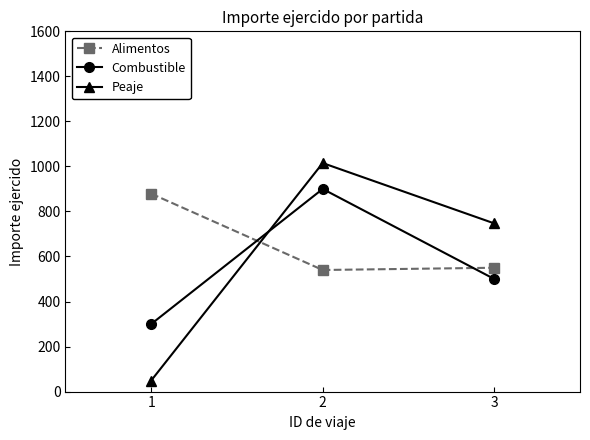

Which series has the widest spread of values?

Peaje